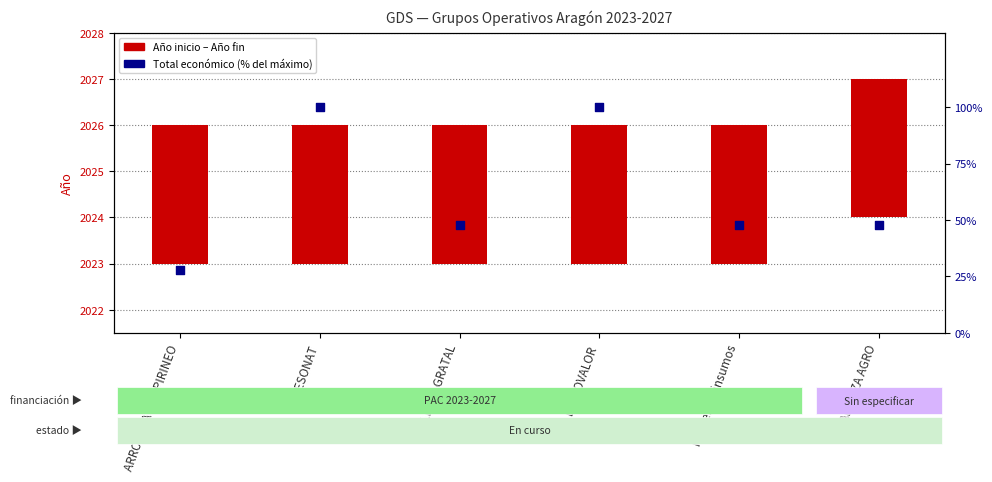

Which series contains the lowest Y value?

Año inicio–fin